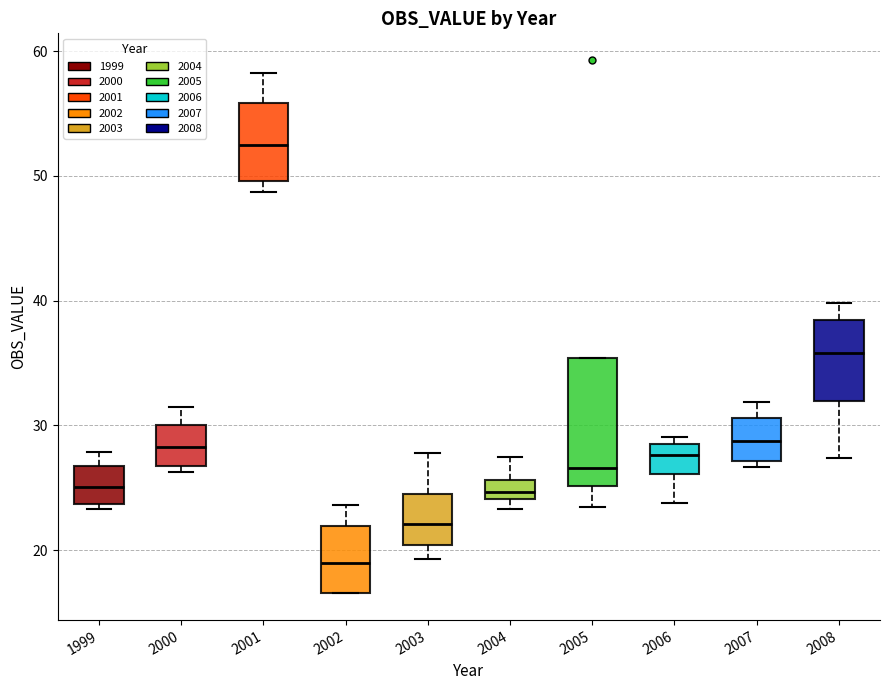

Comparing the boxes themselves (not the whiskers), which one is the tallest?

2005